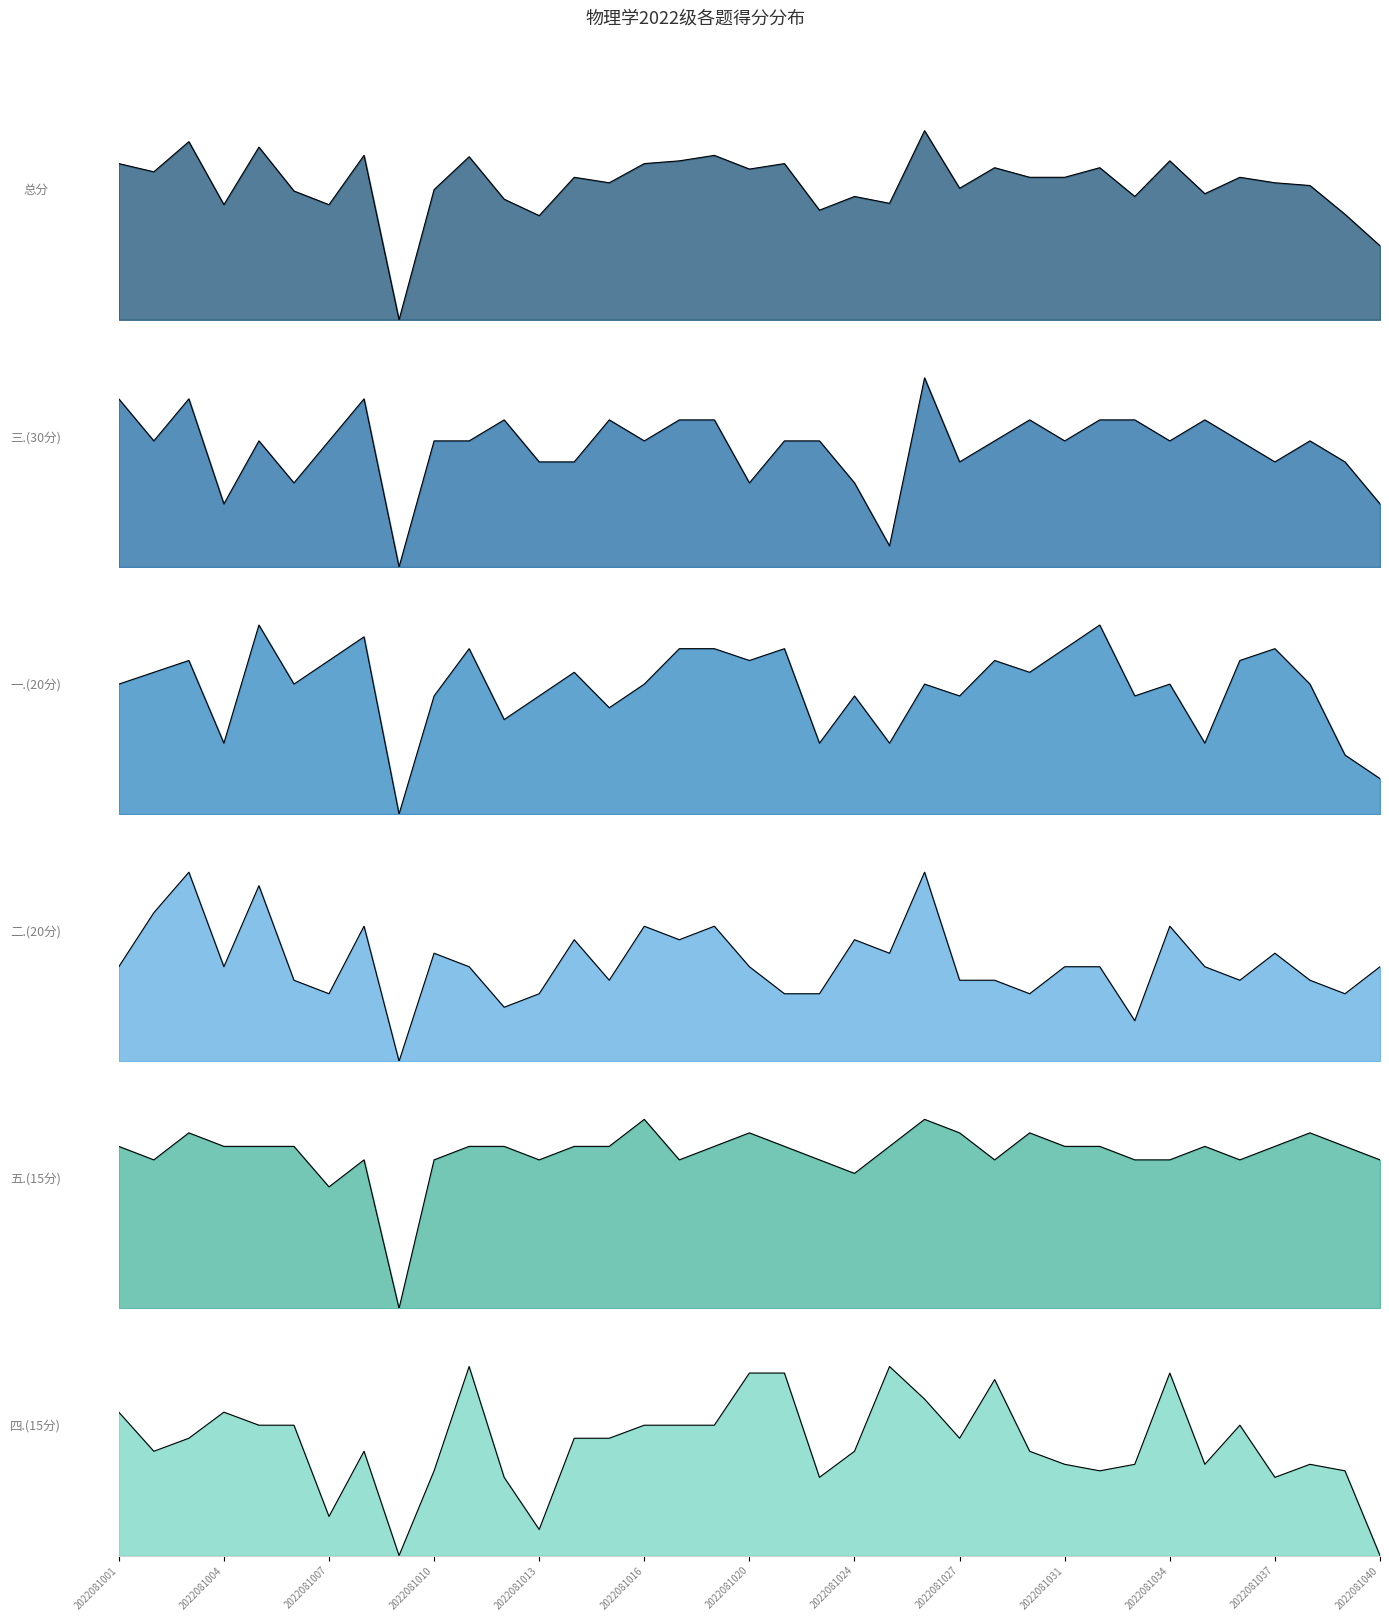

How many lines are shown in the chart?

6